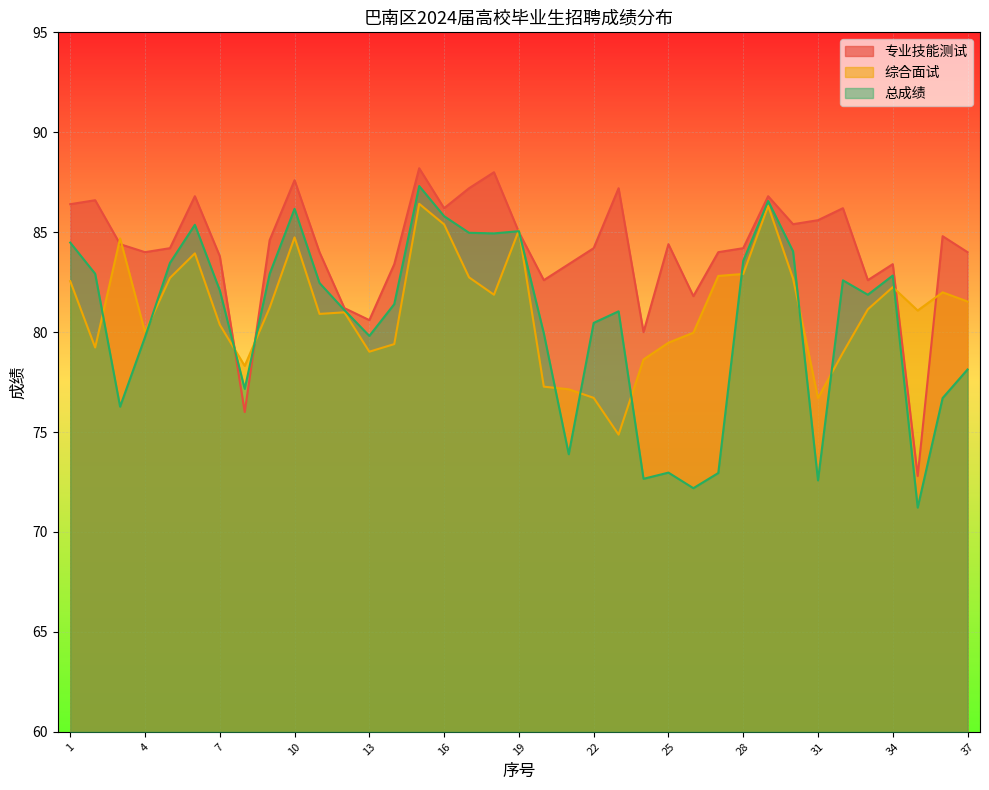

What is the smallest value displayed?

71.2